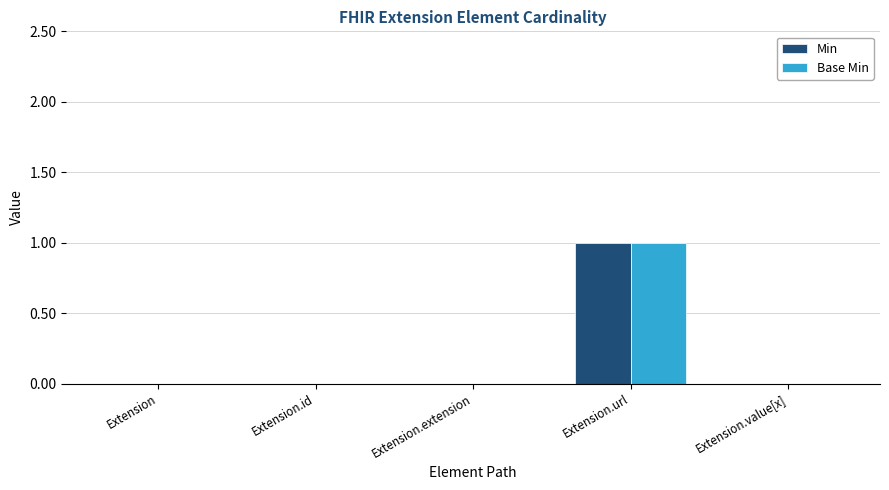

Is it true that Min equals 0 at Extension.extension?

True